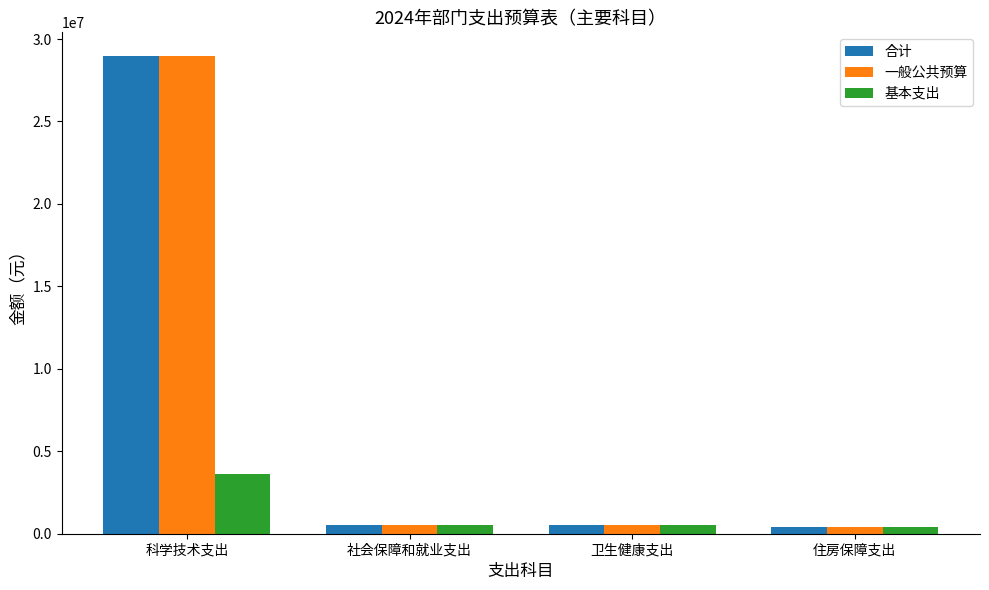

What is the sum of all 基本支出 values?

5075952.1